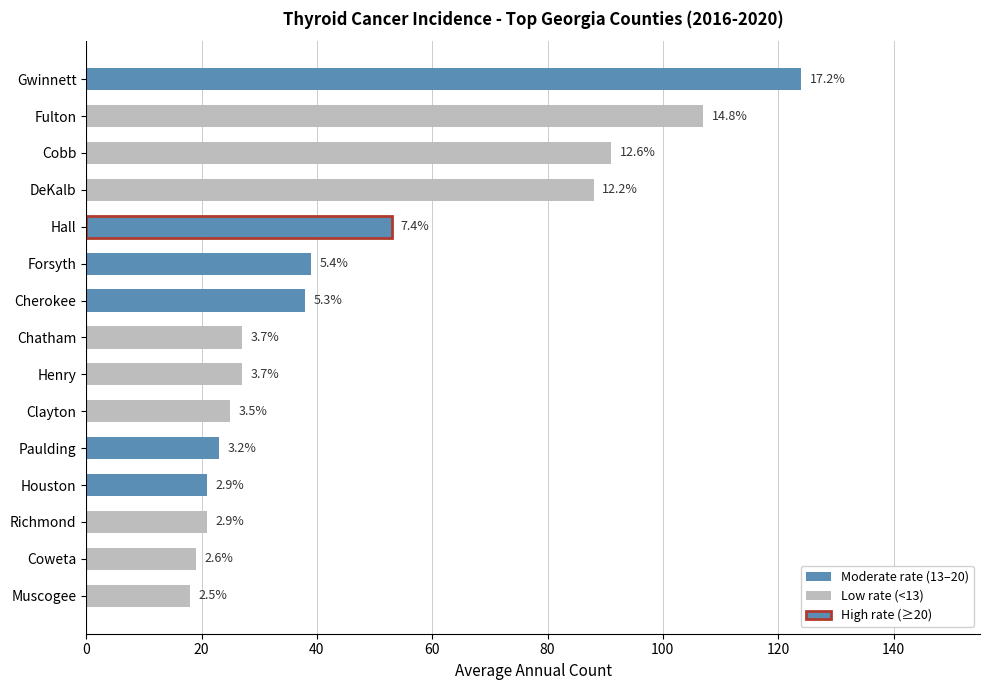

Does the chart contain any negative values?

No